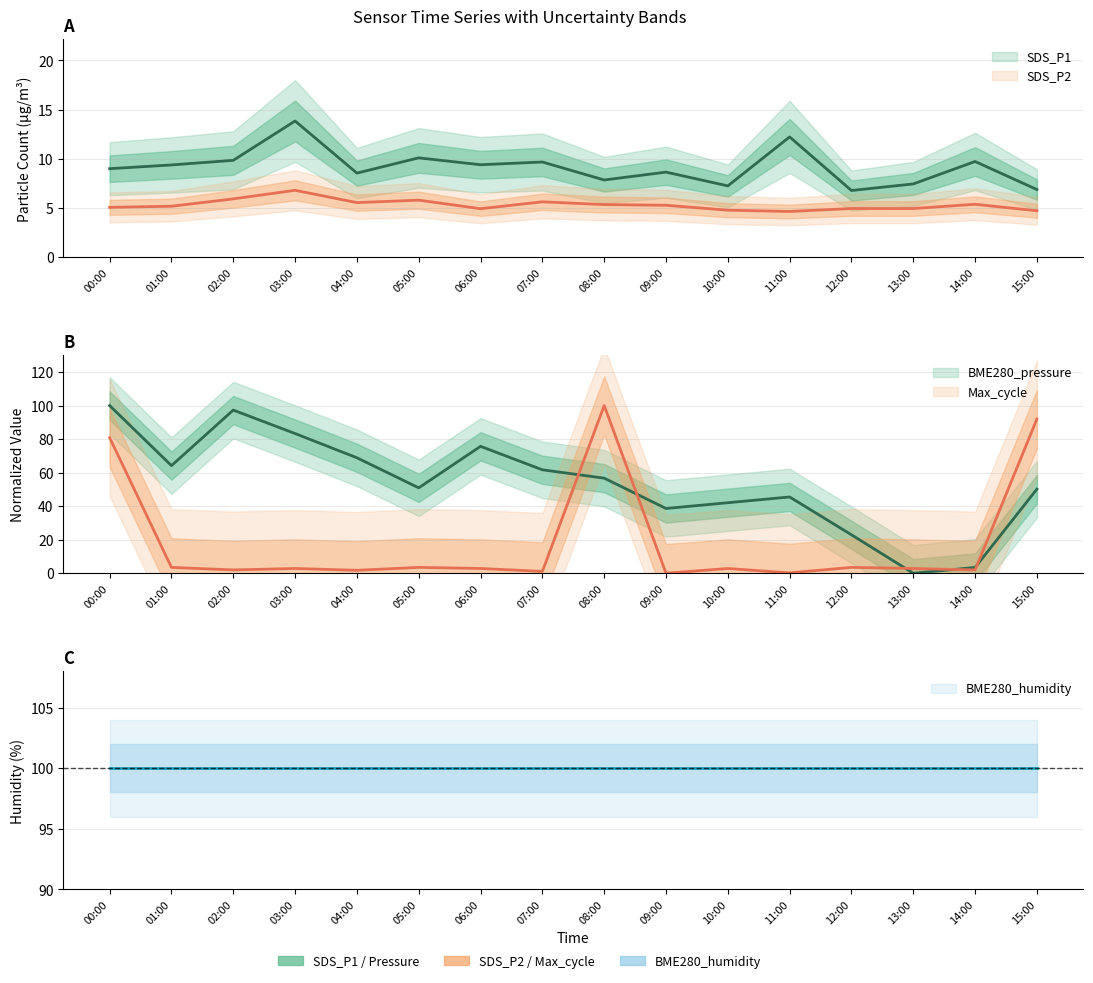

Where does the Max_cycle series first go above 2?

00:00